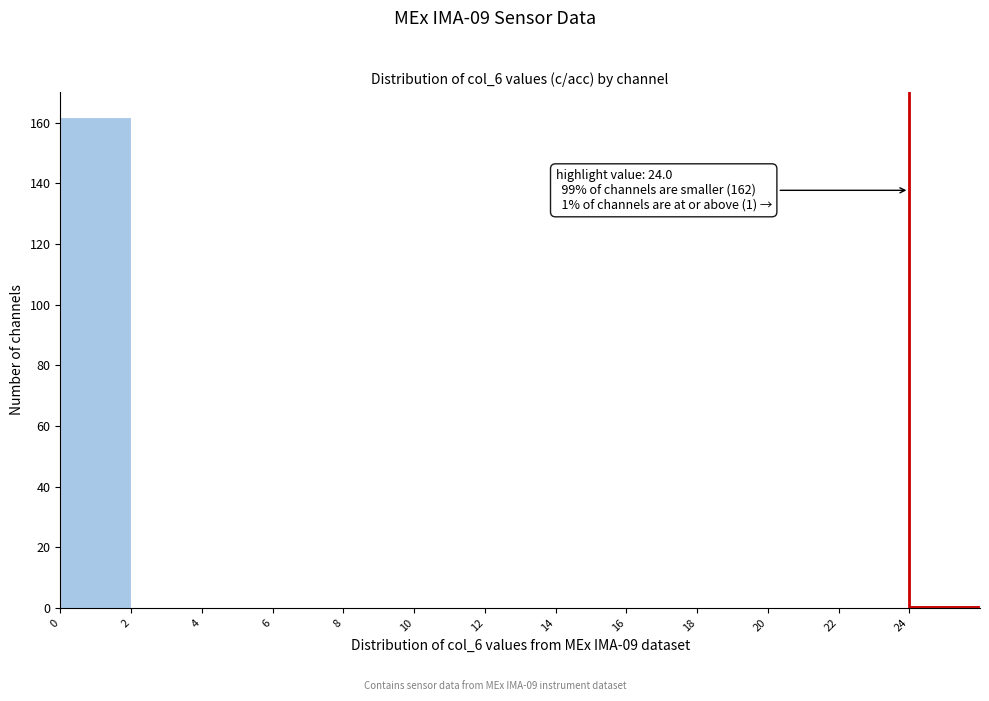

Which range on the x-axis has the tallest bar?

0 to 2